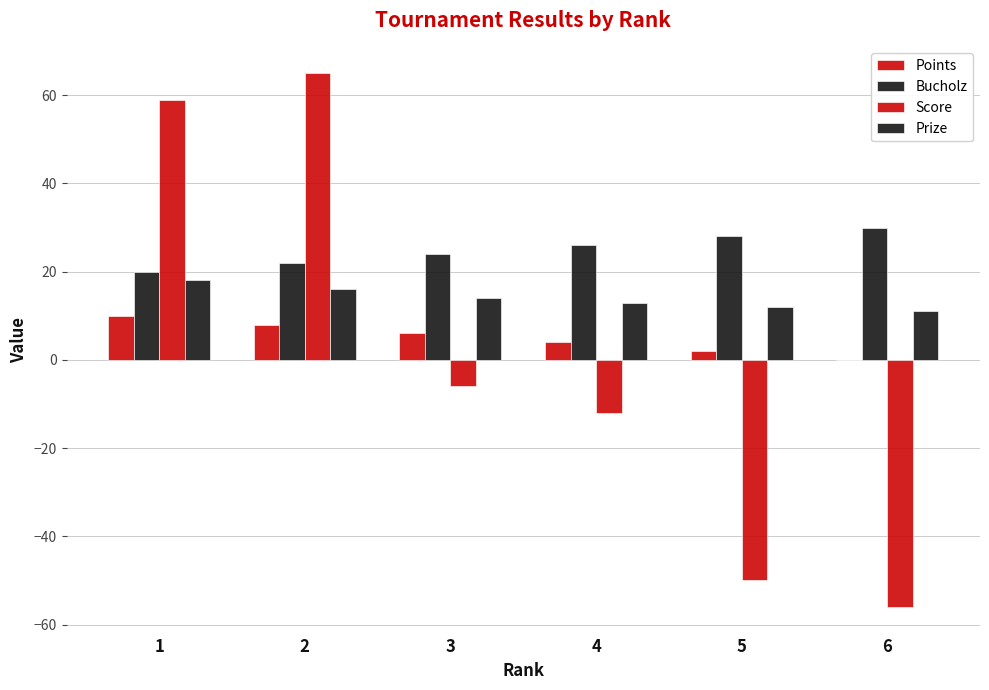

How many groups of bars are there?

6